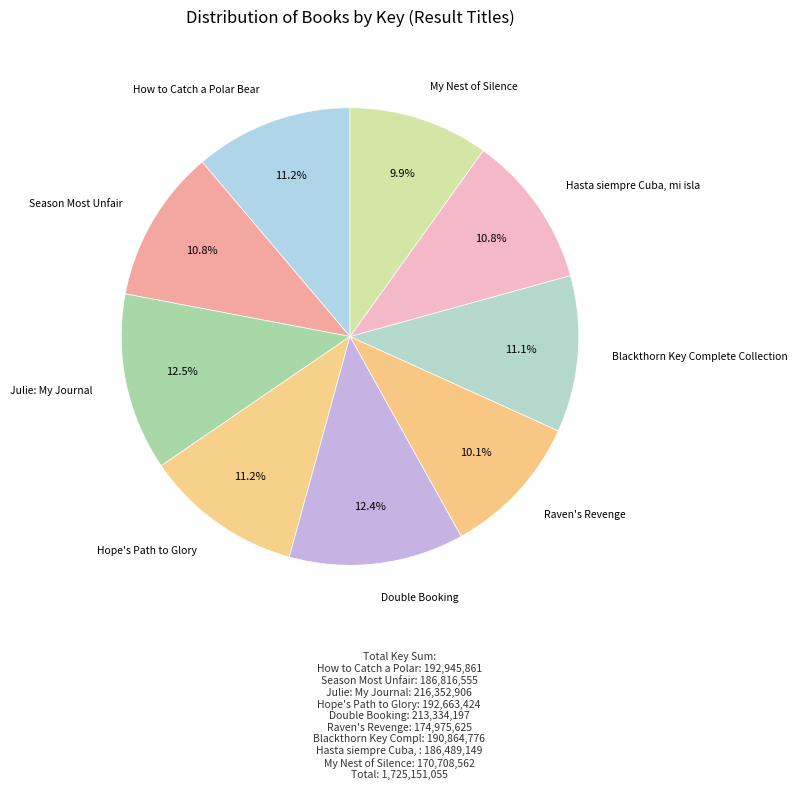

Which category has the biggest portion of the pie?

Julie: My Journal